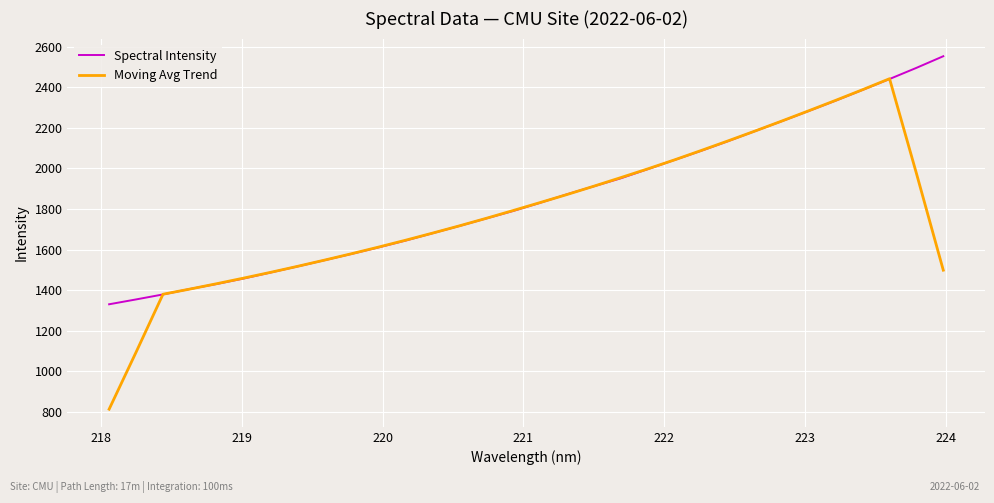

What is the greatest value displayed?

2553.6